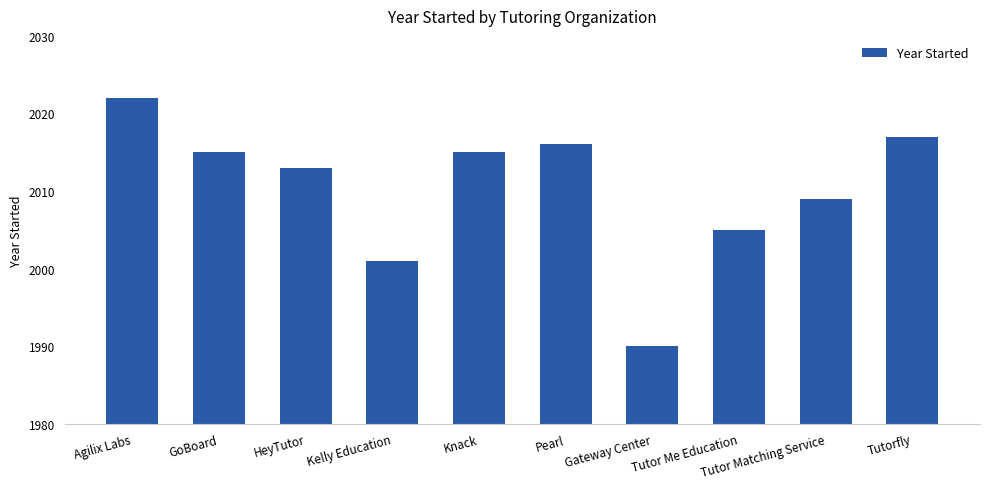

Which has a higher value, Agilix Labs or Knack?

Agilix Labs